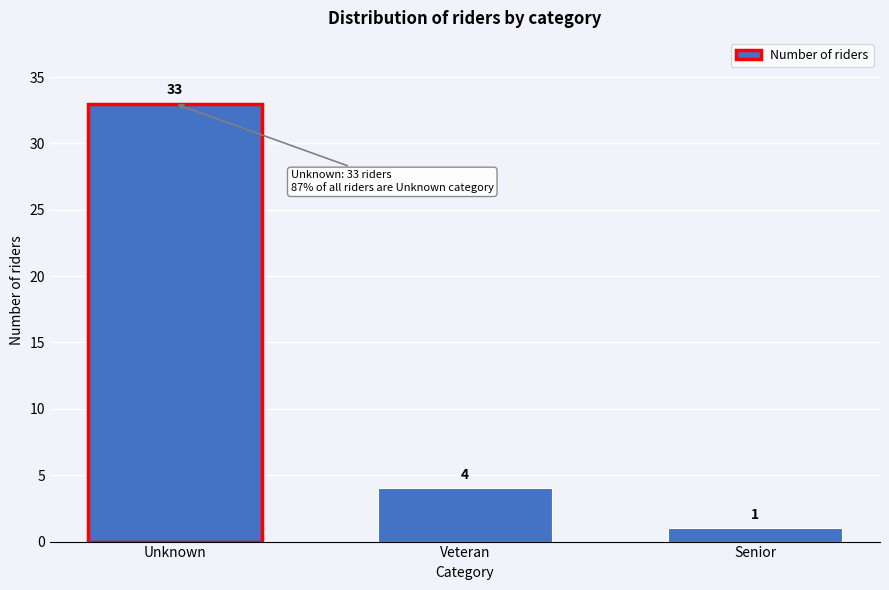

Reading left to right, extract all data points from this chart.

Unknown=33	Veteran=4	Senior=1